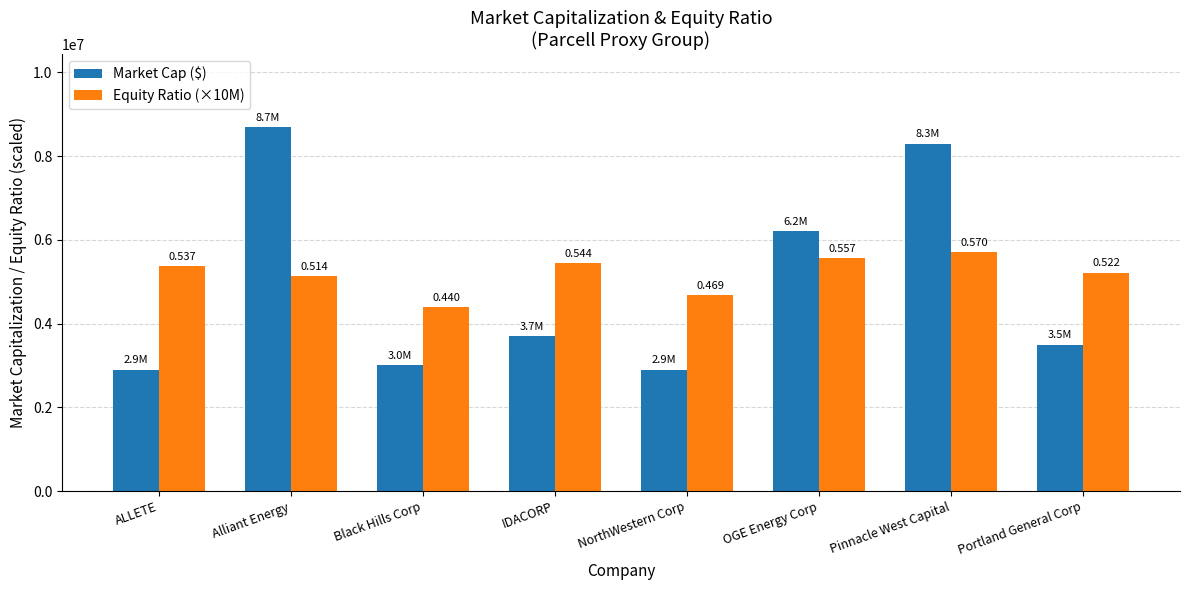

The value of Market Cap ($) at OGE Energy Corp is 2655730.1. True or false?

False